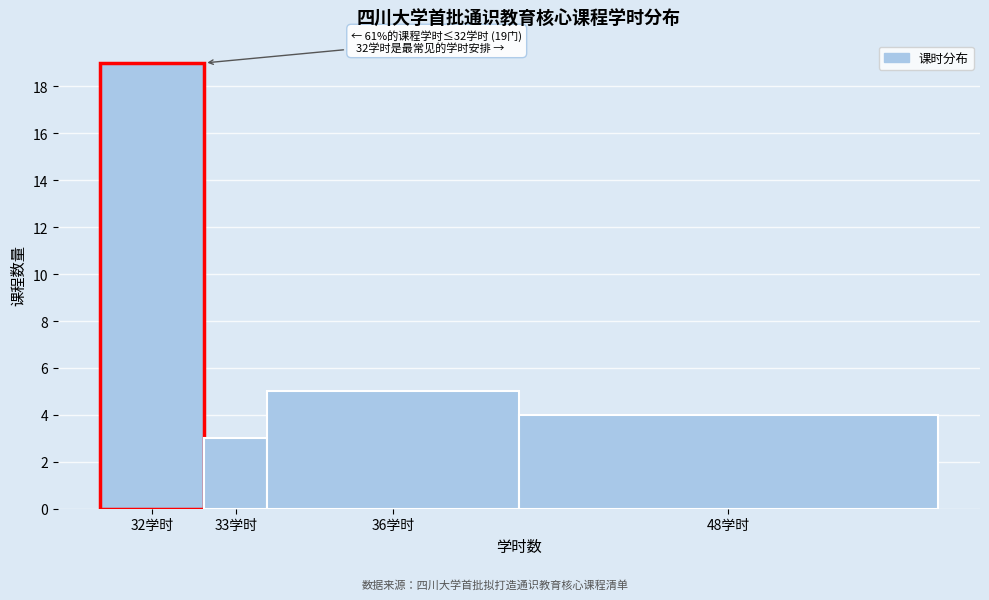

Reading left to right, transcribe all the data shown in this chart.

19	3	5	4